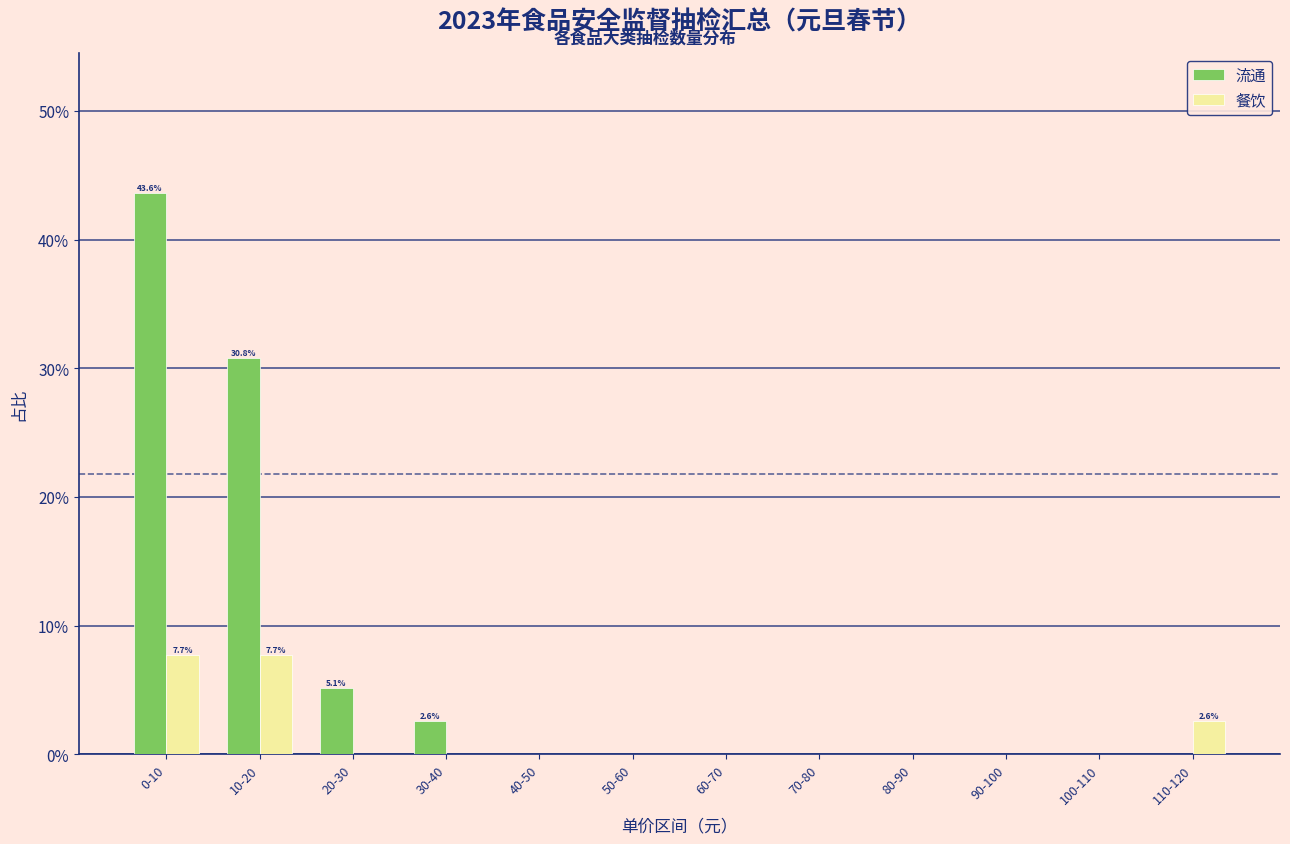

Reading left to right, list all the values displayed in this chart.

流通: 0-10=43.6	10-20=30.8	20-30=5.1	30-40=2.6	40-50=0.0	50-60=0.0	60-70=0.0	70-80=0.0	80-90=0.0	90-100=0.0	100-110=0.0	110-120=0.0
餐饮: 0-10=7.7	10-20=7.7	20-30=0.0	30-40=0.0	40-50=0.0	50-60=0.0	60-70=0.0	70-80=0.0	80-90=0.0	90-100=0.0	100-110=0.0	110-120=2.6